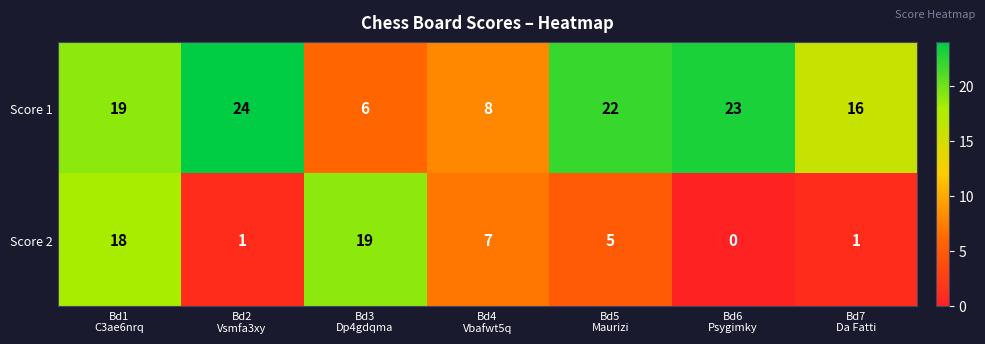

What is the maximum value shown in the chart?

24